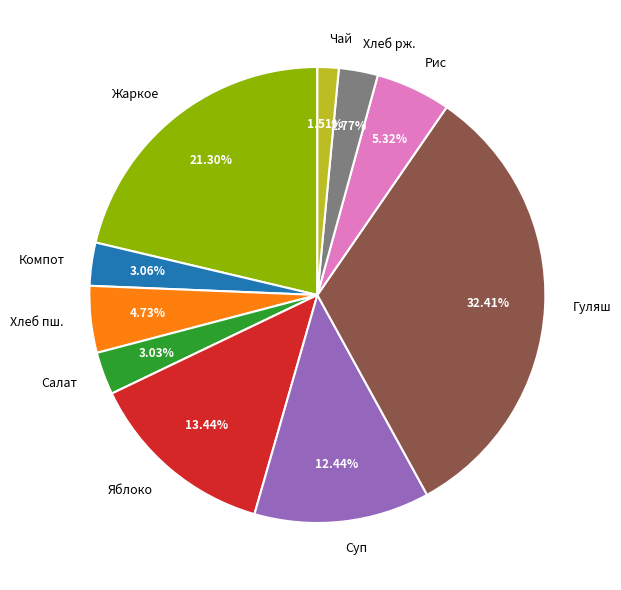

Combined, do Гуляш and Жаркое account for over 50%?

Yes